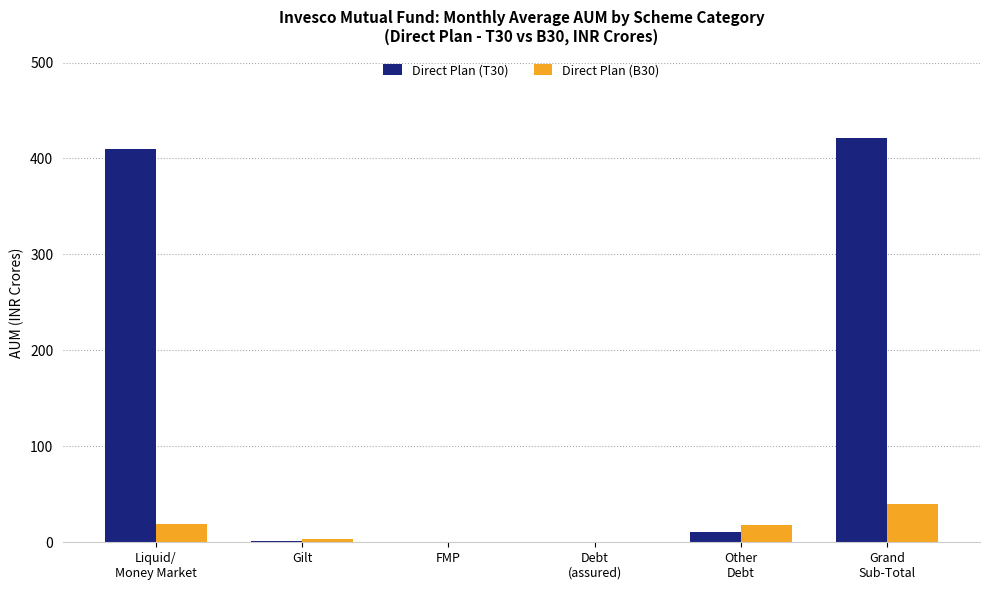

What is the maximum value shown in the chart?

421.4